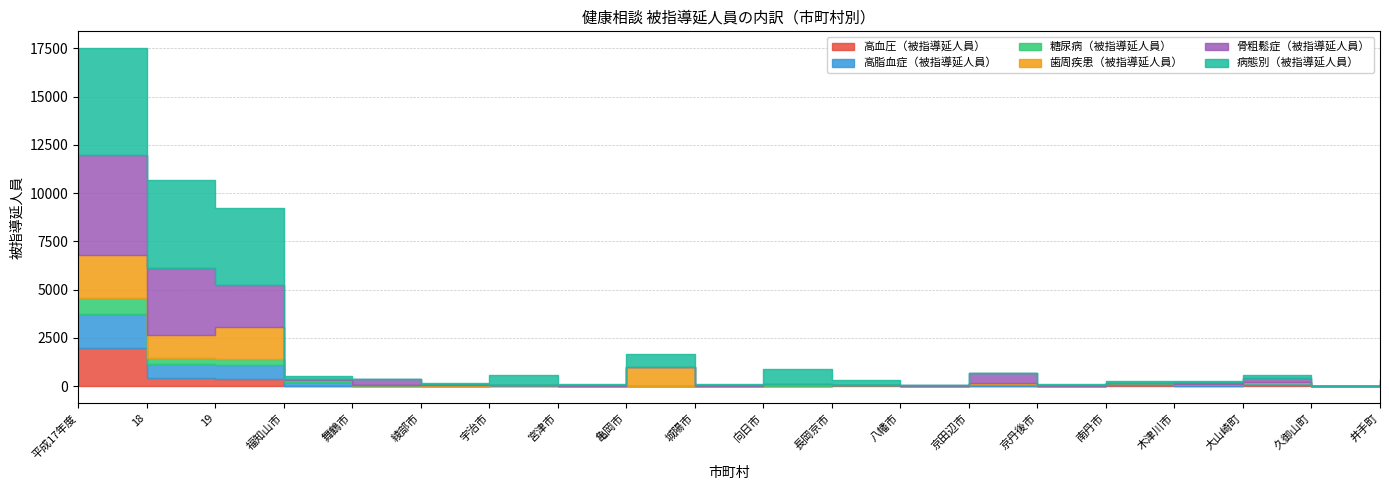

At which label does 高脂血症（被指導延人員） reach its minimum?

舞鶴市